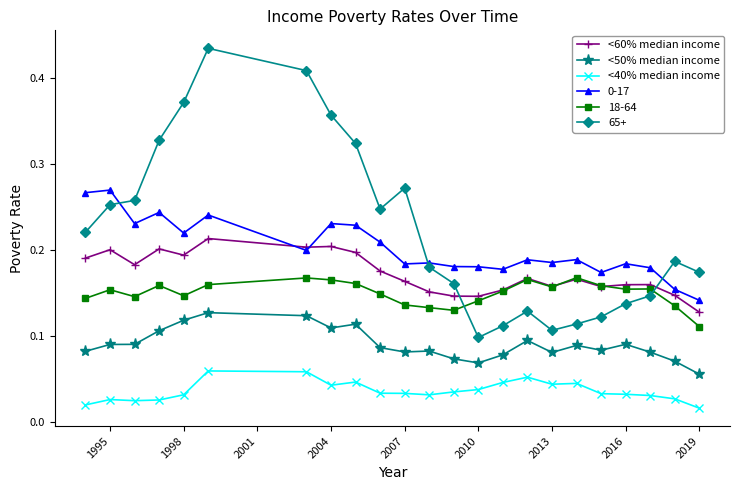

True or false: <40% median income has more than 2 interior local peaks.

True